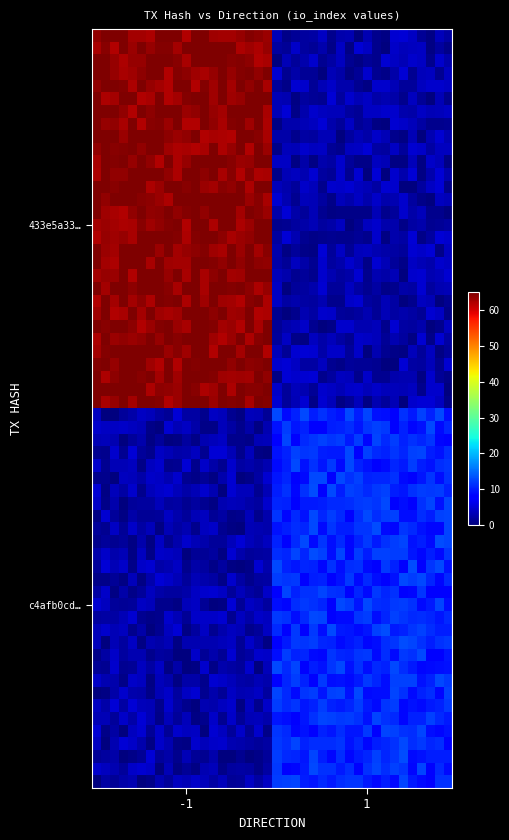

Which series has the largest total across all categories?

433e5a33ef536b6ae4df5ad2bf7767824820701